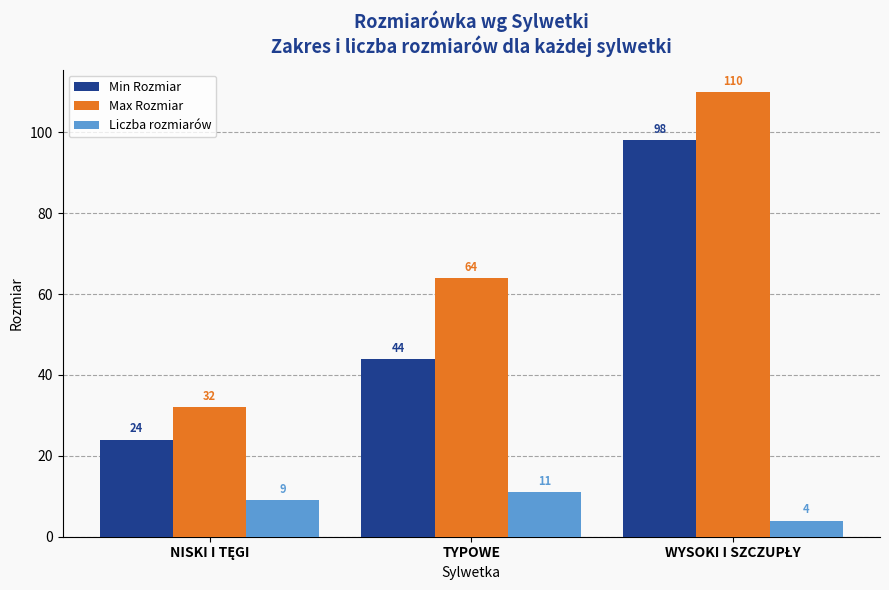

What is the label of the 2nd bar from the right?

TYPOWE